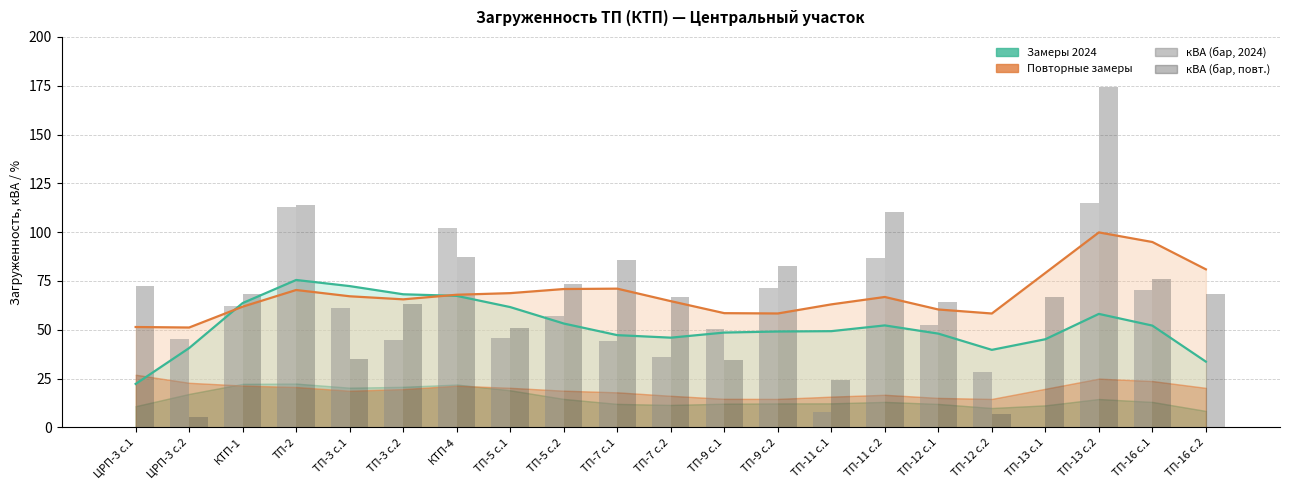

Between ТП-3 с.2 and ТП-16 с.2, which series saw the biggest shift?

кВА бар (2024)